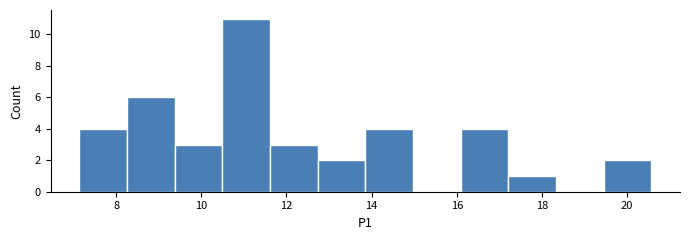

Reading left to right, transcribe this chart: for each bar, give the range it covers on the x-axis and its height. Neither the bar edges nor the heights are printed on the chart, so give them approximately, as read against the axes.

7.2 to 8.2: 4
8.2 to 9.4: 6
9.4 to 10.4: 3
10.4 to 11.6: 11
11.6 to 12.8: 3
12.8 to 13.8: 2
13.8 to 15.0: 4
15.0 to 16.0: 0
16.0 to 17.2: 4
17.2 to 18.4: 1
18.4 to 19.4: 0
19.4 to 20.6: 2